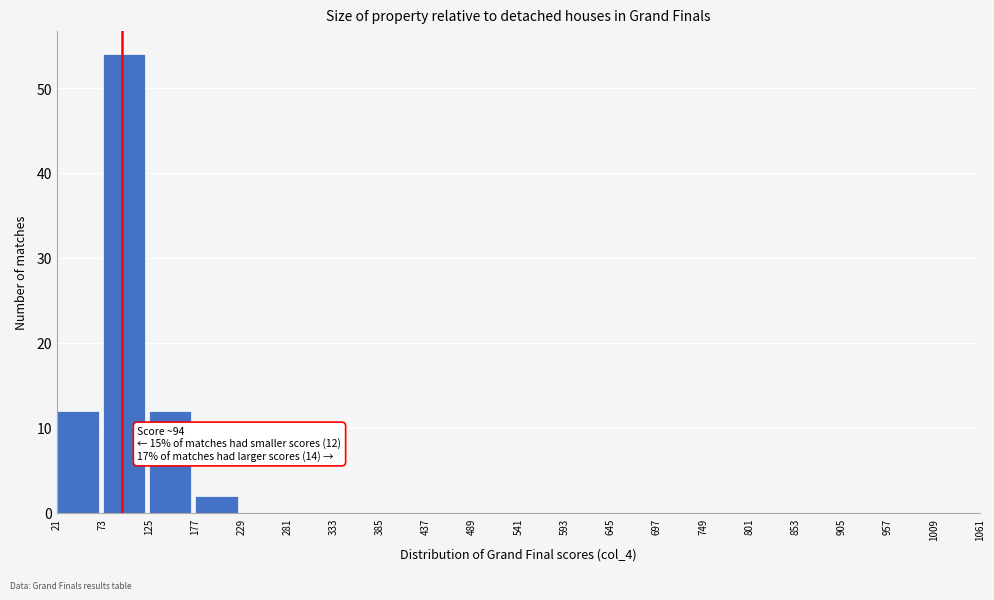

Which range on the x-axis has the tallest bar?

73 to 125